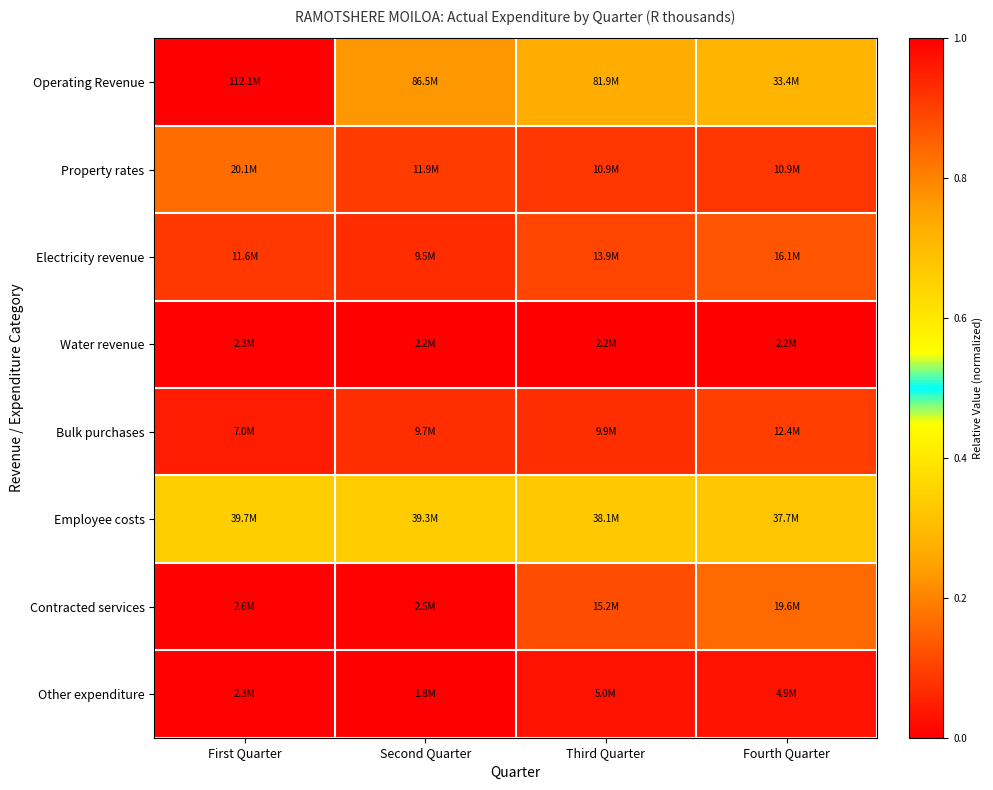

Rank the series by their maximum value, from lowest to highest.

Water revenue, Other expenditure, Bulk purchases, Electricity revenue, Contracted services, Property rates, Employee costs, Operating Revenue